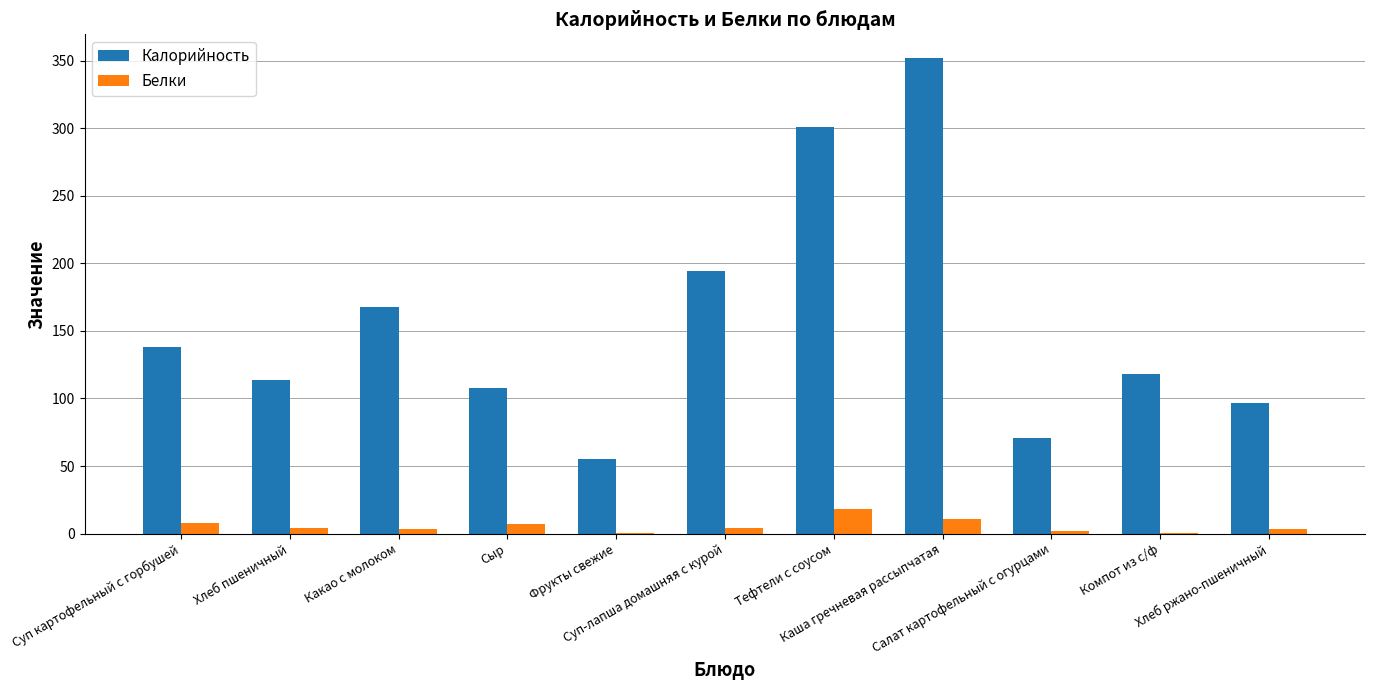

Which series changed the most between Хлеб пшеничный and Каша гречневая рассыпчатая?

Калорийность